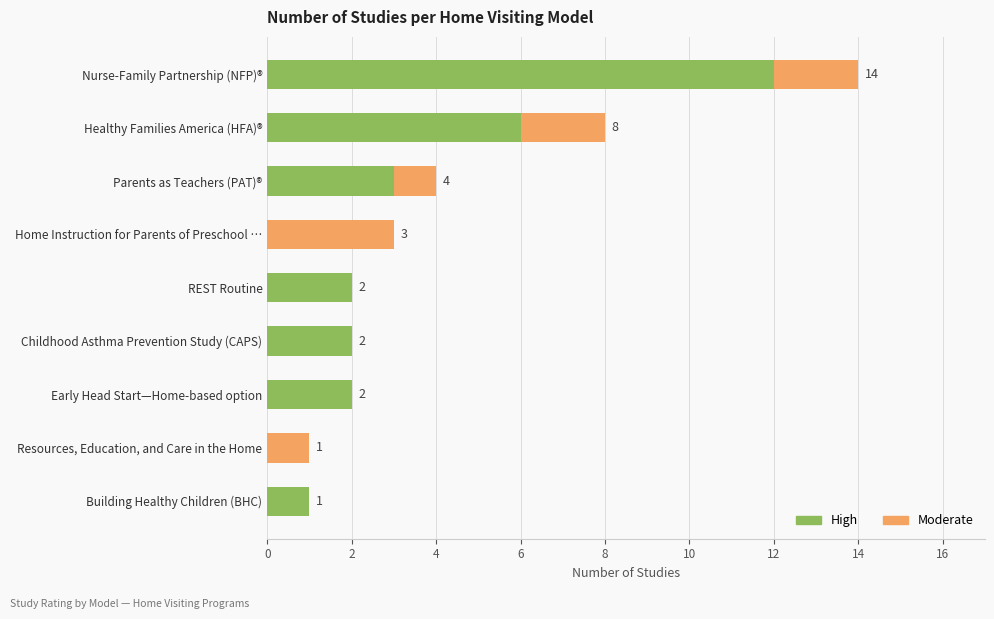

What is the highest value of the High series?

12